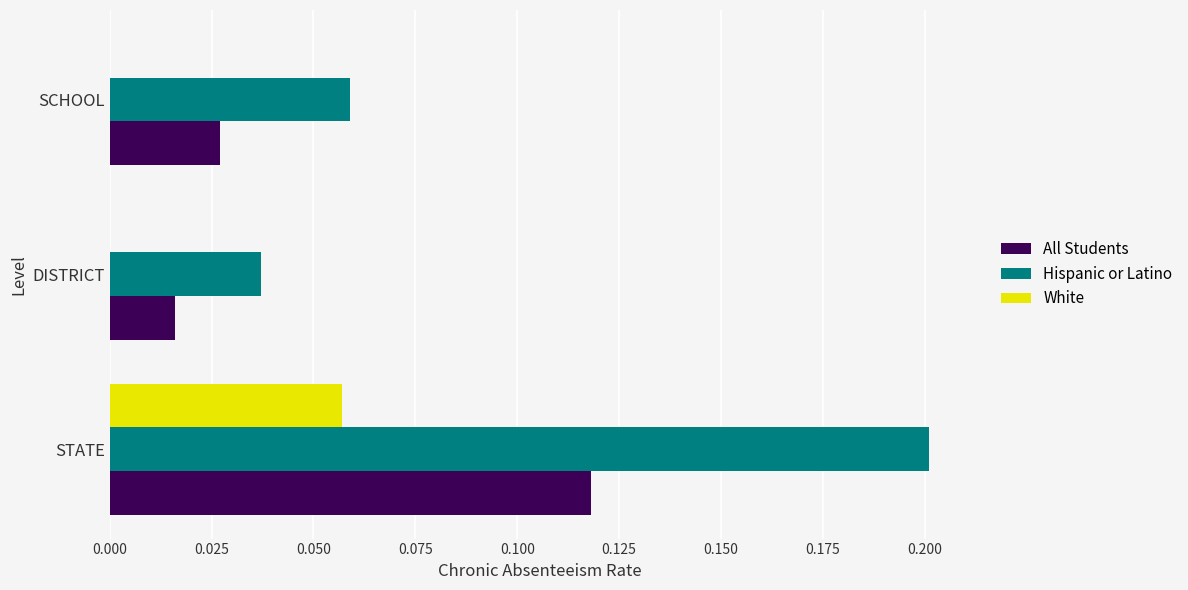

What is the greatest value displayed?

0.2